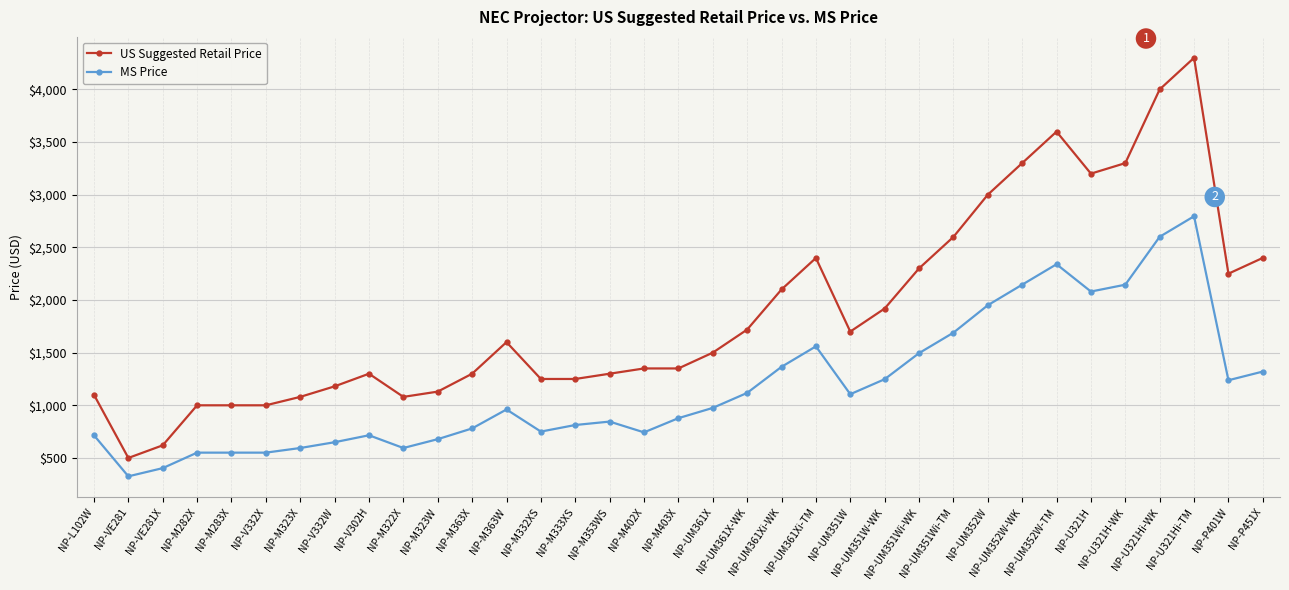

At which label does MS Price reach its minimum?

NP-VE281